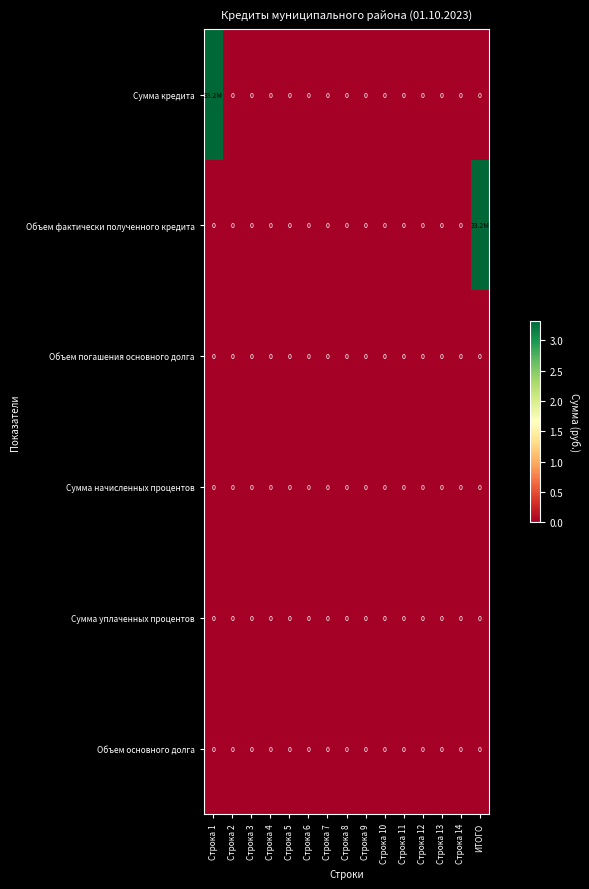

Which has a higher value, Строка 7 or Строка 8?

Строка 7